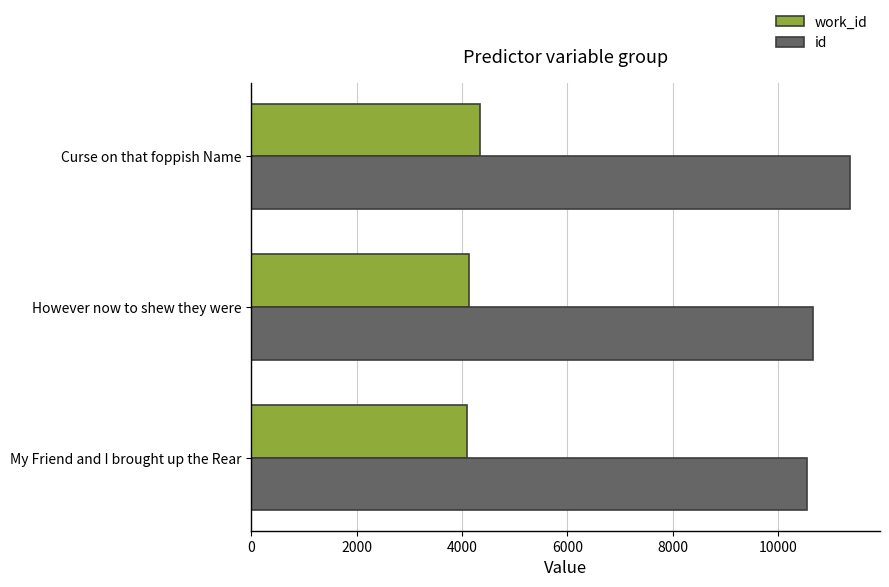

What is the minimum value for work_id?

4099